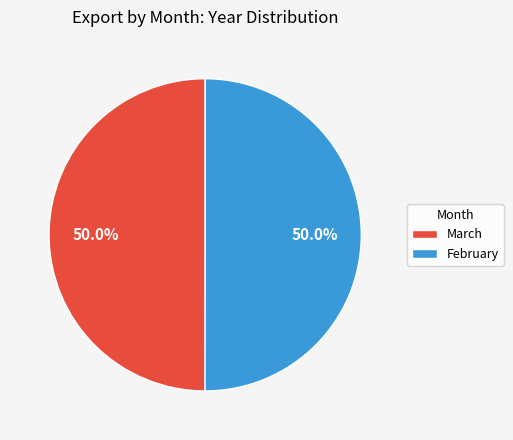

Is the sum of February and March greater than half?

Yes